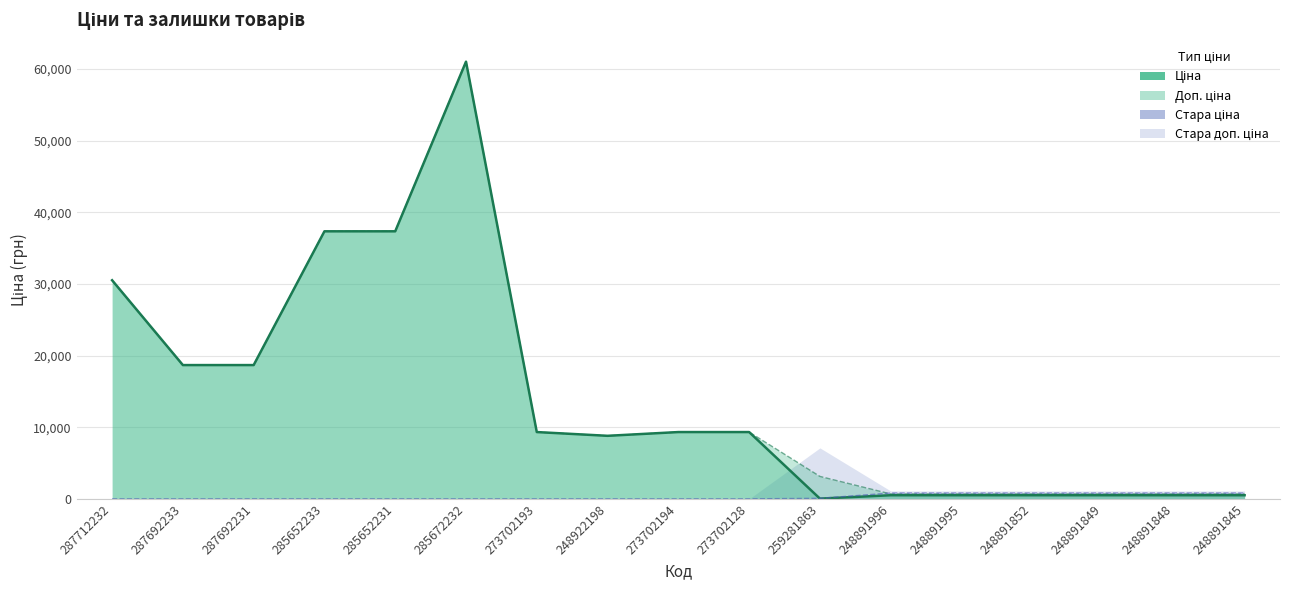

Which category has the lowest value in the Доп. ціна series?

248891996